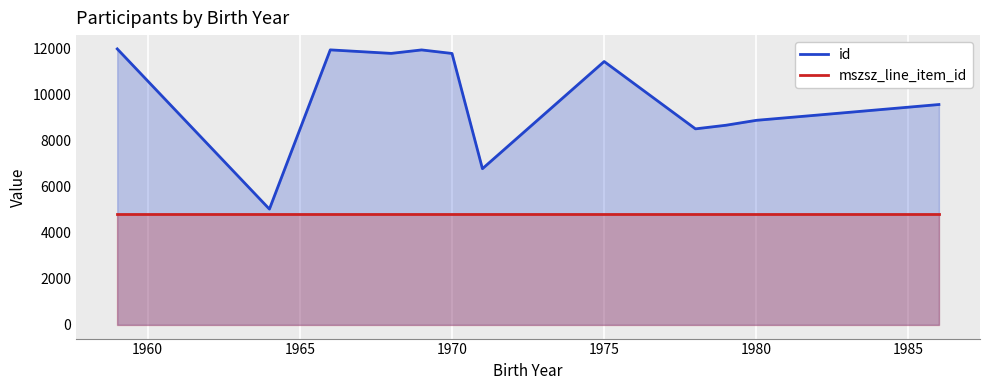

What is the difference between the maximum and minimum values in the id series?

6964.0